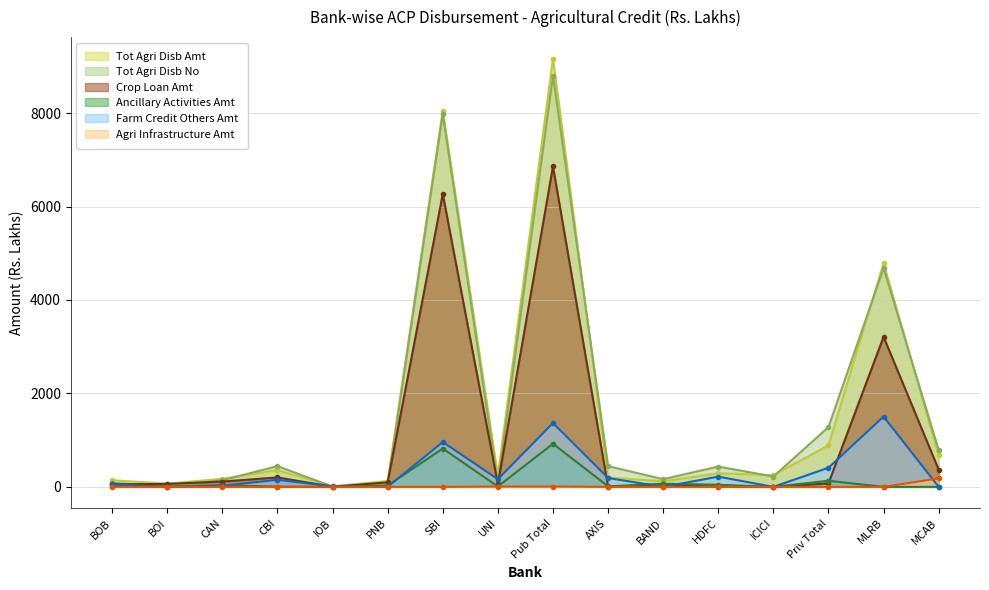

True or false: Tot Agri Disb No and Crop Loan Amt intersect in this chart.

True